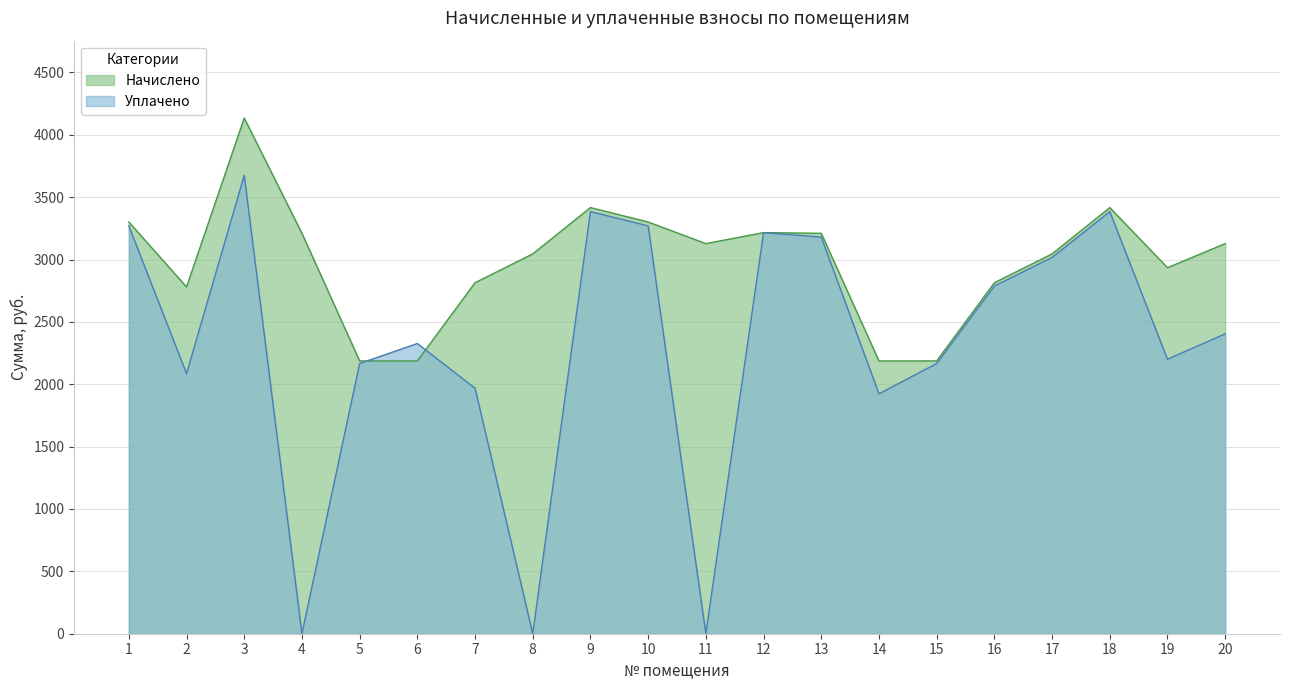

Which label corresponds to the largest value in the chart?

3